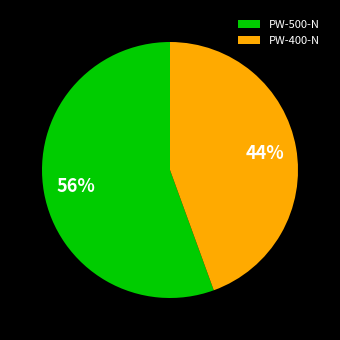

Which category has the biggest portion of the pie?

PW-500-N